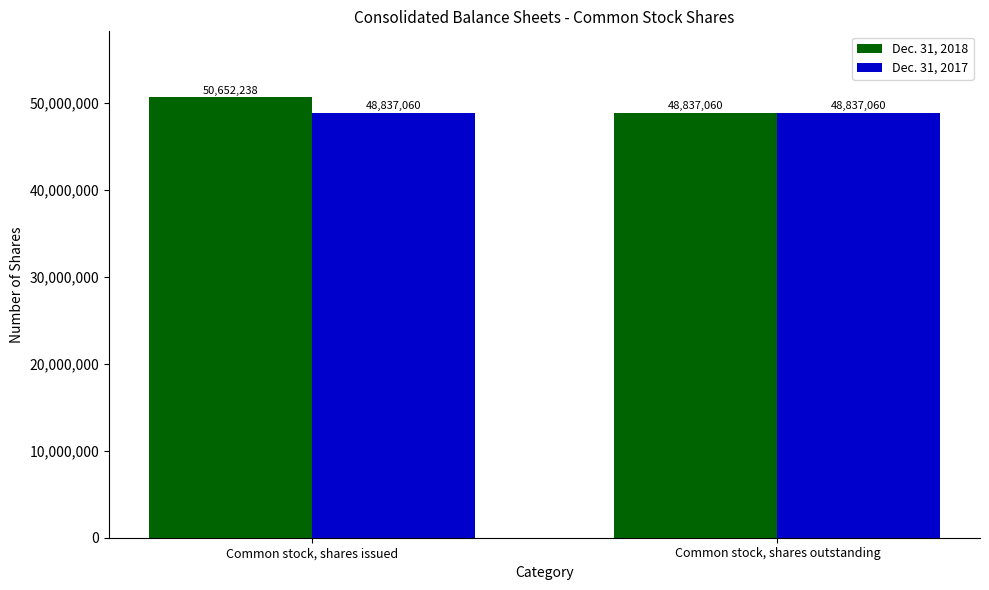

At which label does Dec. 31, 2018 reach its peak?

Common stock, shares issued